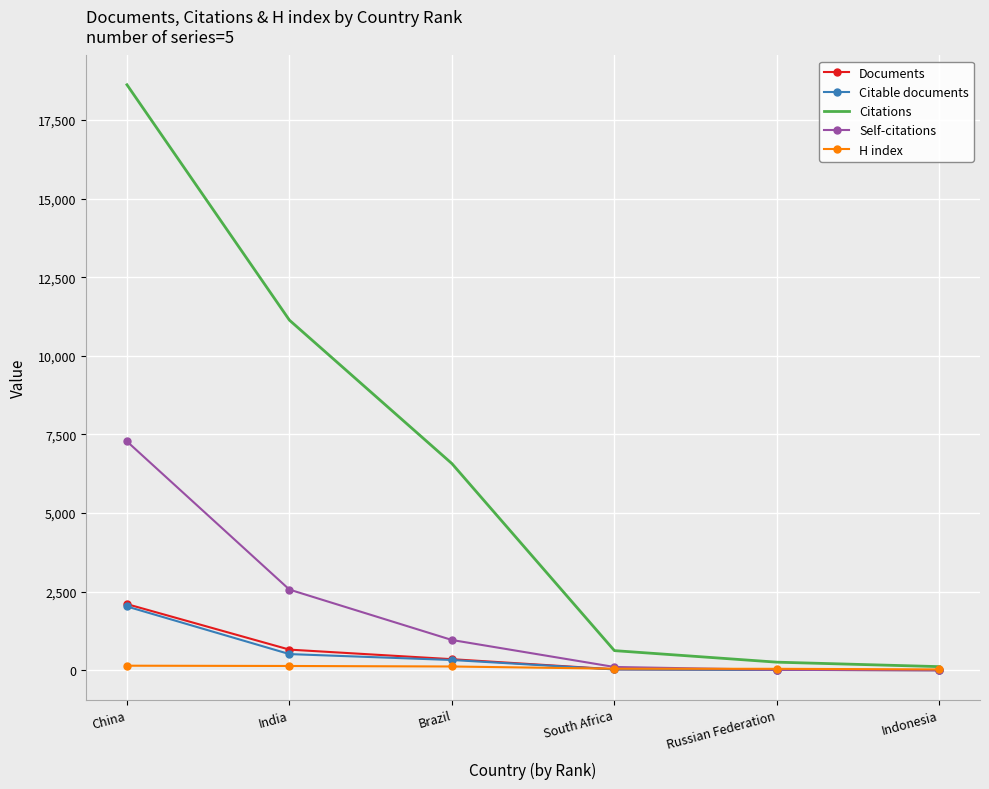

At which category is the sum across all series the highest?

China